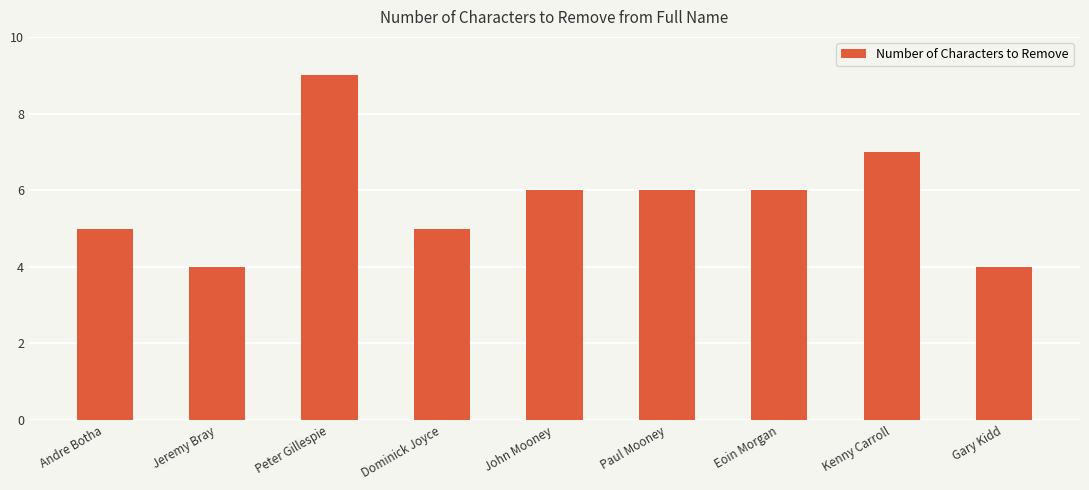

What is the label of the 8th bar from the left?

Kenny Carroll